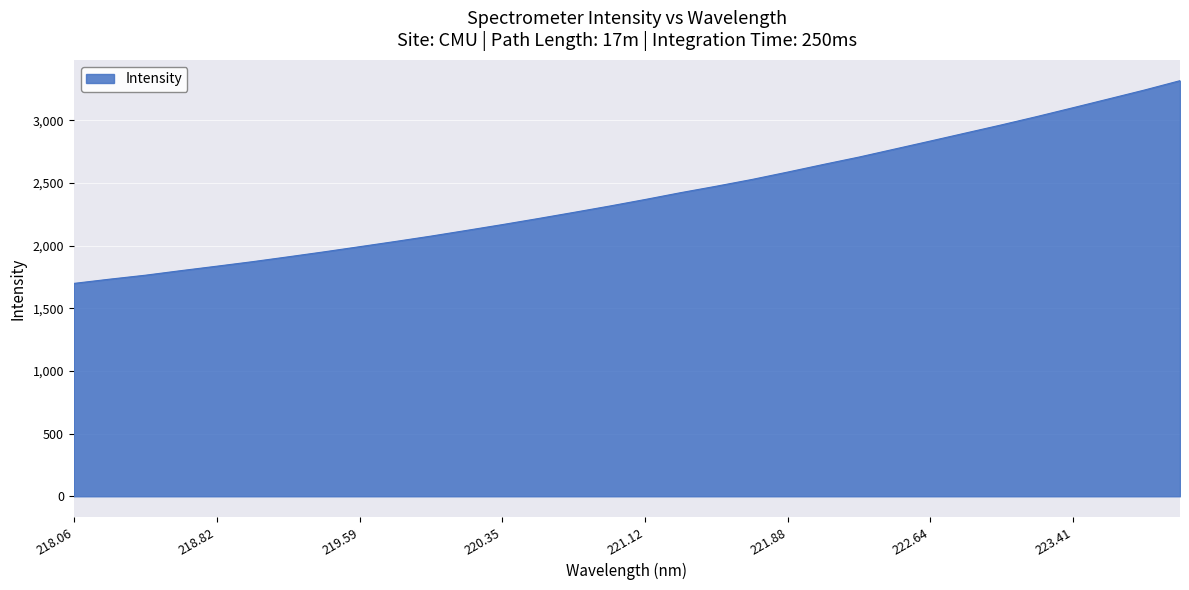

How many lines are shown in the chart?

1